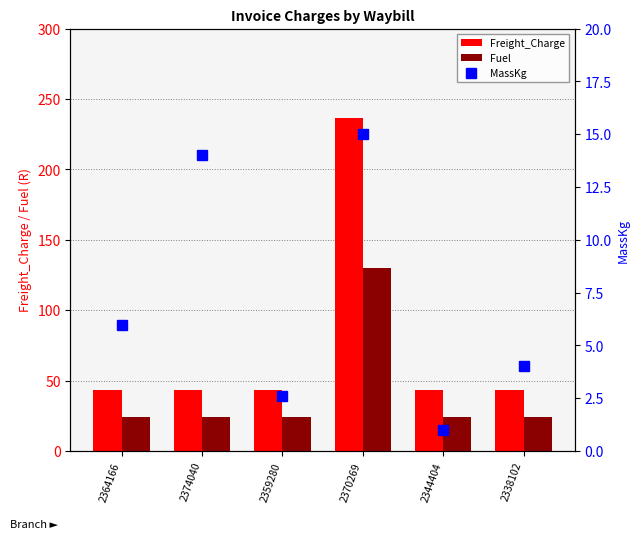

What is the approximate value of Freight_Charge at 2344404?

43.3